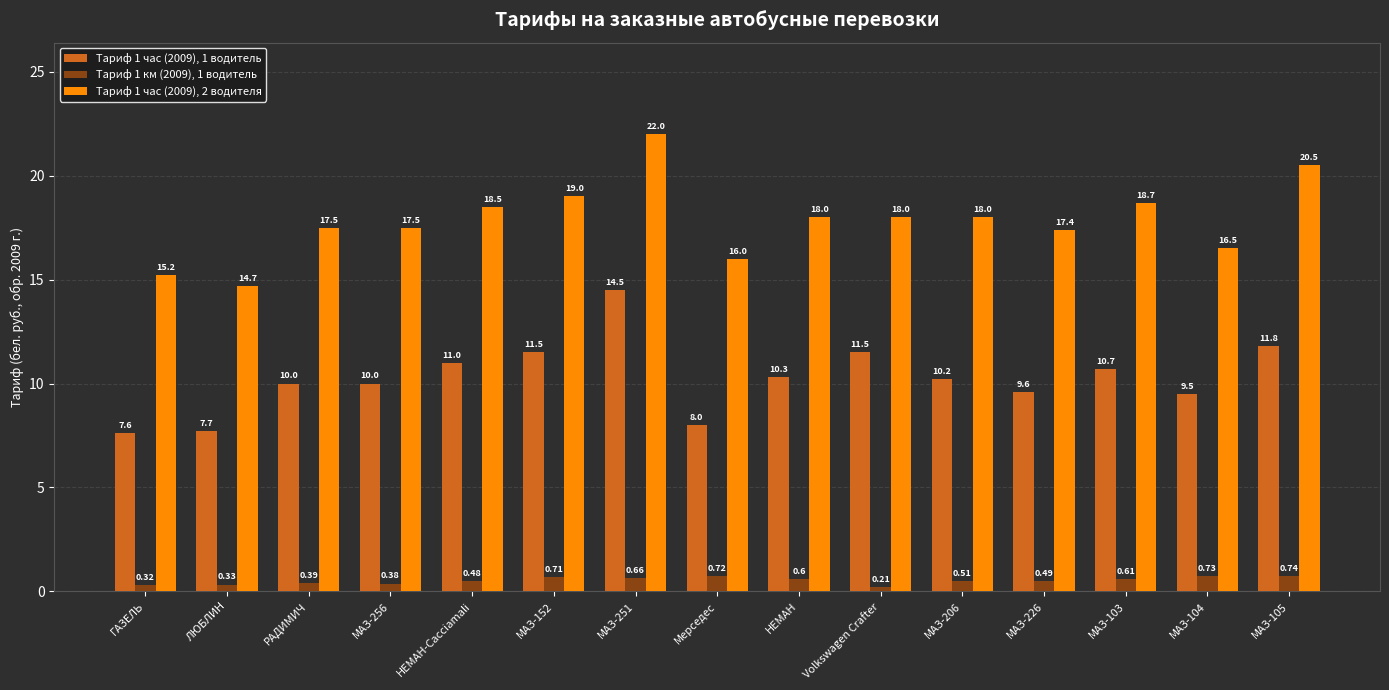

Which category has the lowest value in the Тариф 1 час (2009), 1 водитель series?

ГАЗЕЛЬ